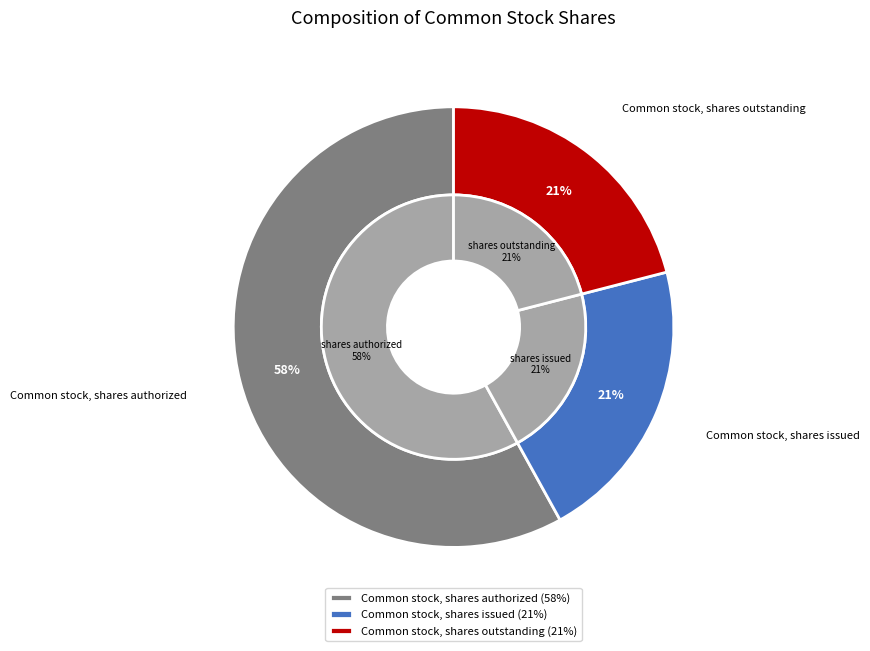

Which has a higher value, Common stock, shares authorized or Common stock, shares outstanding?

Common stock, shares authorized